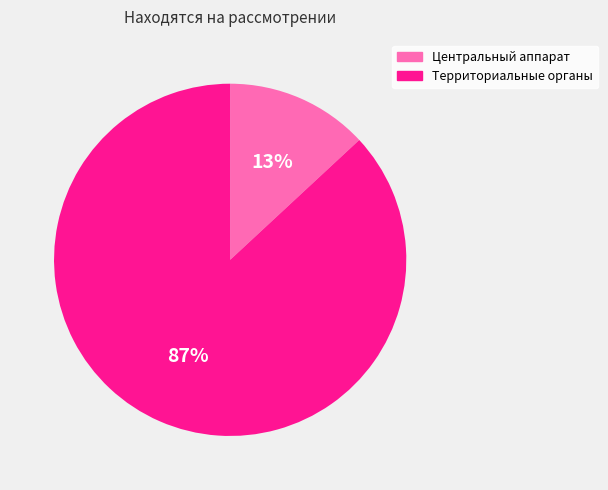

Which has a higher value, Территориальные органы or Центральный аппарат?

Территориальные органы